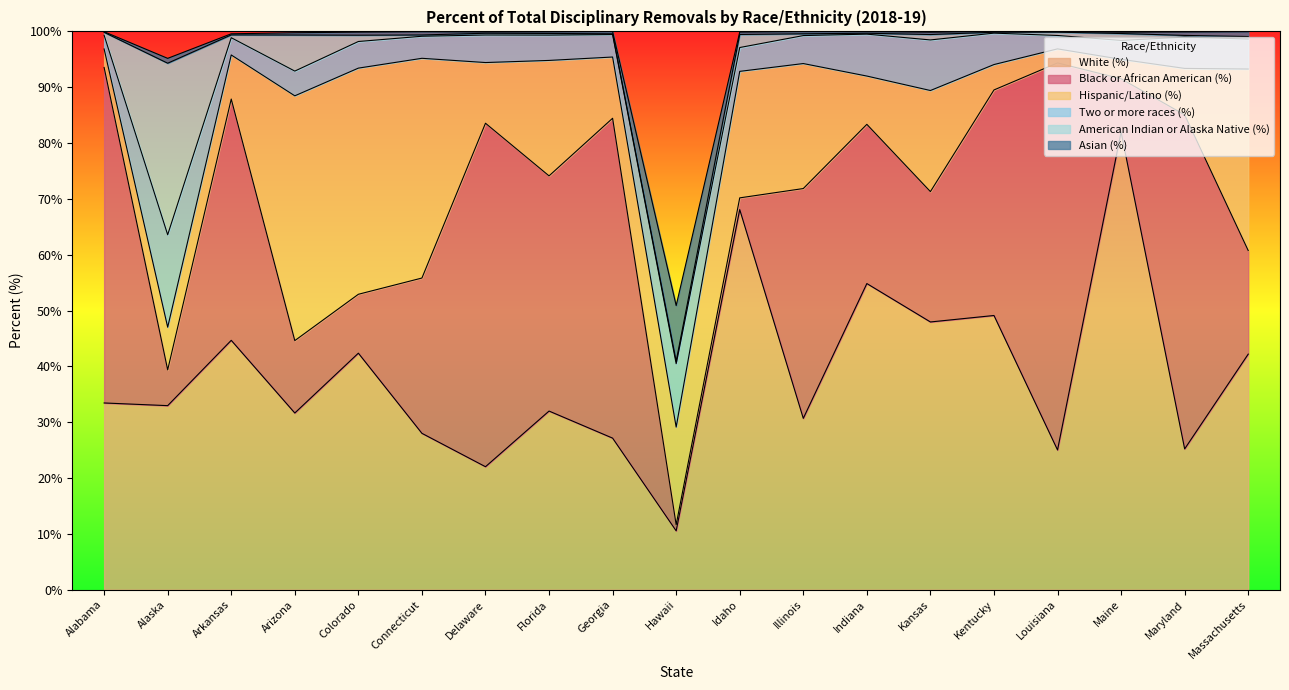

Reading left to right, extract all data points from this chart.

White (%): 33.4	33.0	44.7	31.6	42.4	28.0	22.0	32.0	27.1	10.5	68.1	30.7	54.8	48.0	49.1	25.0	82.0	25.2	42.2
Black or African American (%): 60.1	6.4	43.2	13.0	10.6	27.8	61.5	42.1	57.3	1.1	2.1	41.2	28.5	23.4	40.4	69.3	9.5	59.8	18.6
Hispanic/Latino (%): 3.3	7.6	7.9	43.9	40.5	39.4	10.9	20.7	11.0	17.5	22.7	22.4	8.7	18.1	4.5	2.5	3.5	8.3	32.5
Two or more races (%): 2.5	16.6	3.1	4.4	4.8	4.0	4.9	4.5	4.0	11.3	4.3	5.0	7.5	9.1	5.6	2.4	3.4	5.6	5.4
American Indian or Alaska Native (%): 0.5	30.7	0.5	6.5	1.1	0.2	0.3	0.3	0.1	0.4	2.3	0.3	0.2	1.0	0.2	0.6	1.2	0.3	0.5
Asian (%): 0.1	0.9	0.2	0.4	0.6	0.6	0.2	0.3	0.4	10.0	0.4	0.4	0.3	0.4	0.1	0.1	0.2	0.6	0.9